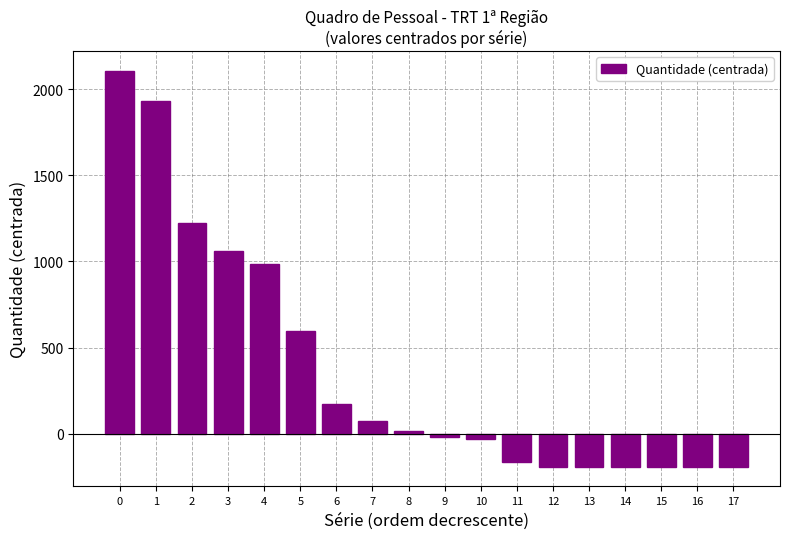

Is it true that the value at 9 is -16.5?

True